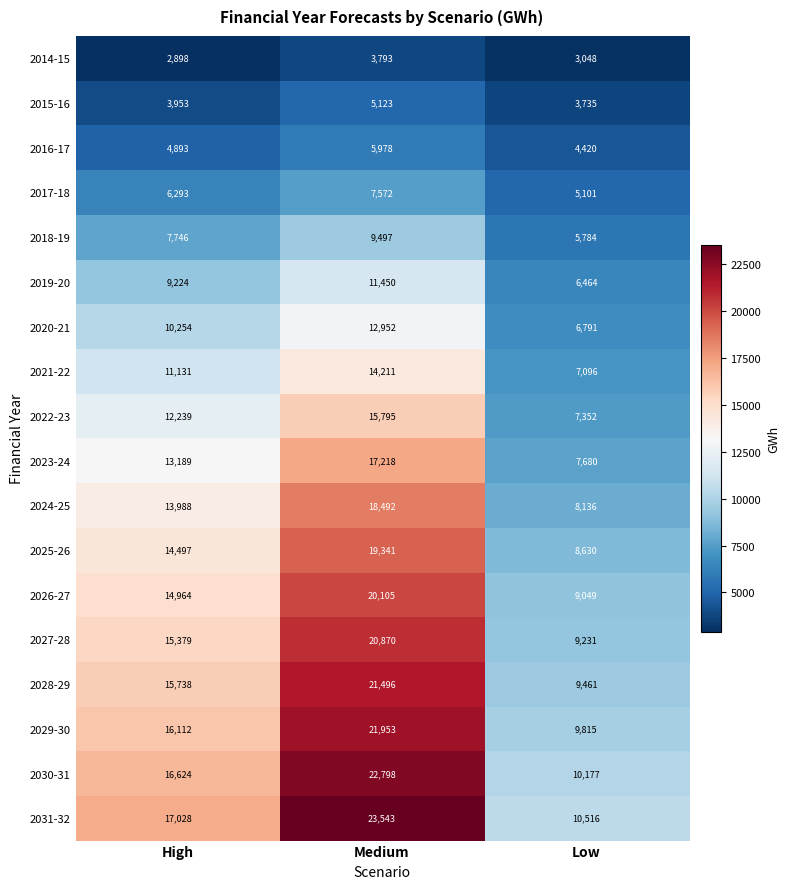

What is the approximate value of 2025-26 at Medium?

19341